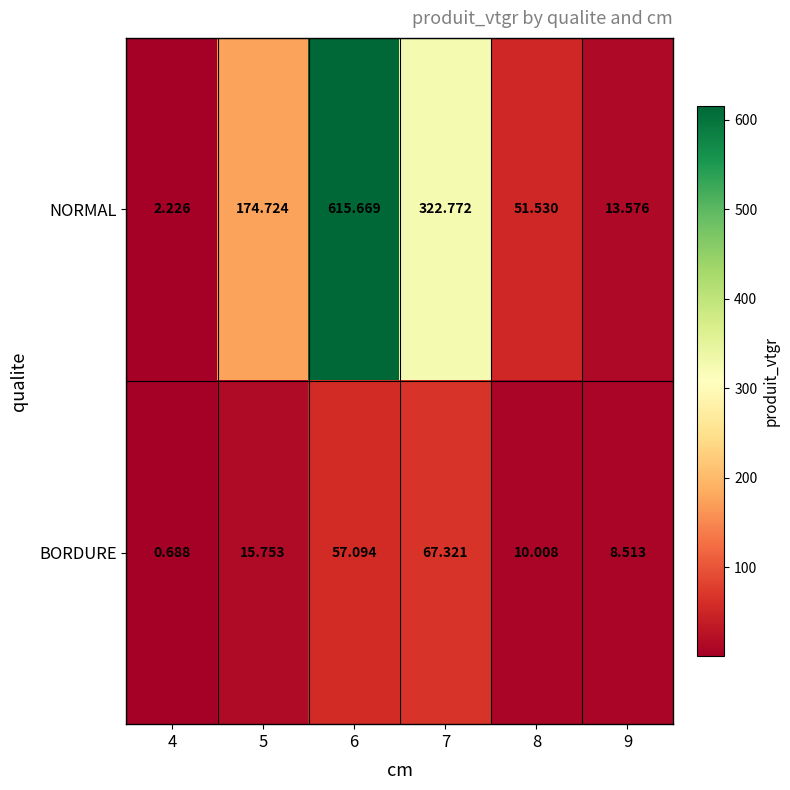

Rank the series by their average value, from highest to lowest.

NORMAL, BORDURE